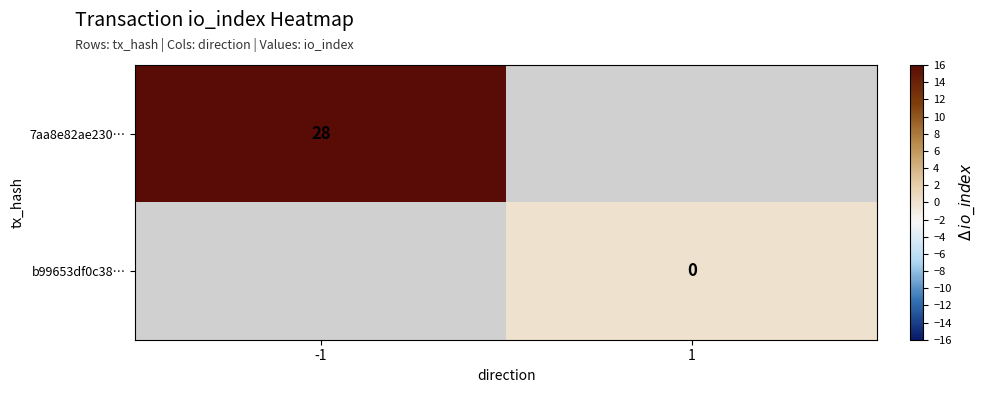

How many distinct data groups are displayed?

2